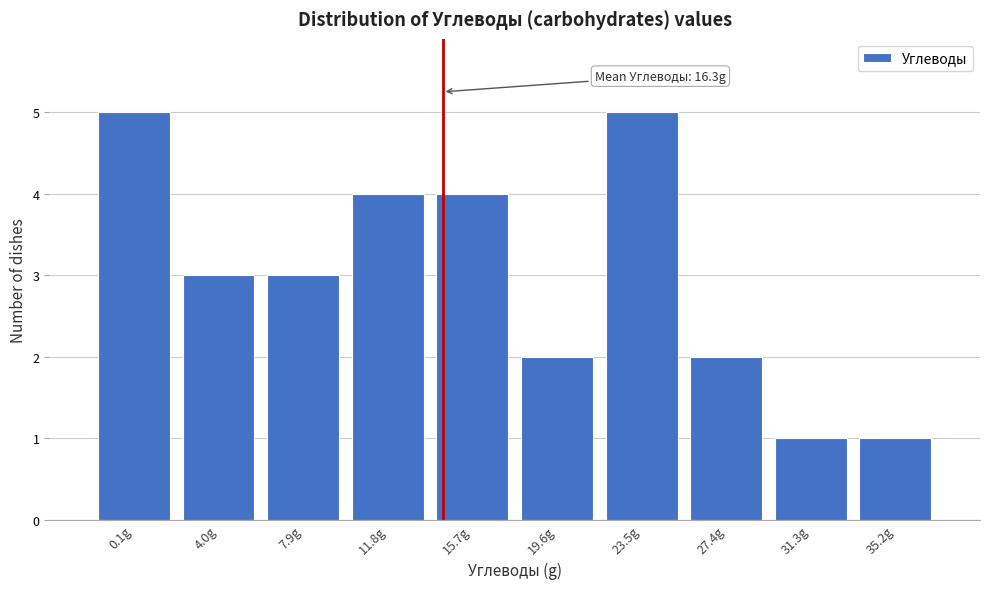

Reading left to right, extract all data points from this chart.

0.1g=5	4.0g=3	7.9g=3	11.8g=4	15.7g=4	19.6g=2	23.5g=5	27.4g=2	31.3g=1	35.2g=1